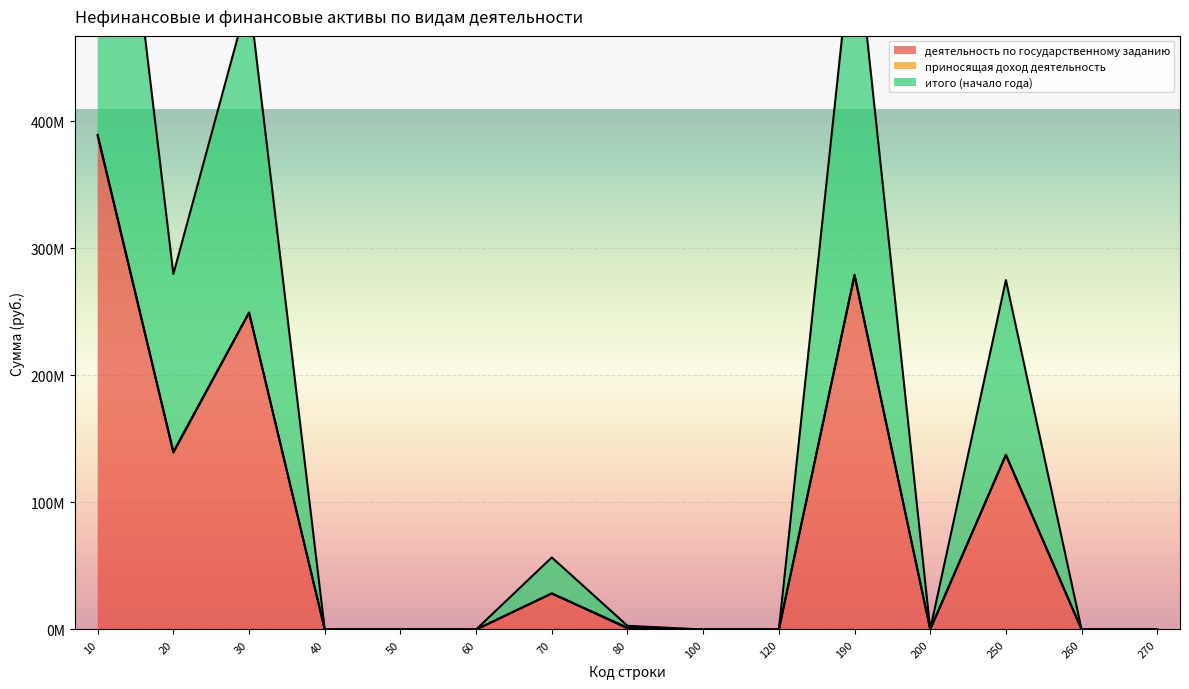

True or false: итого (начало года) and деятельность по государственному заданию cross at least once.

False